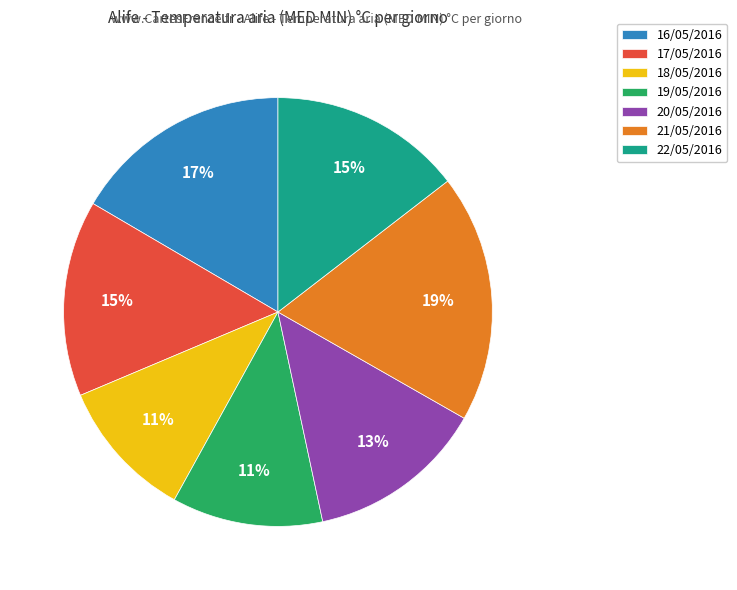

How many segments does this pie chart have?

7